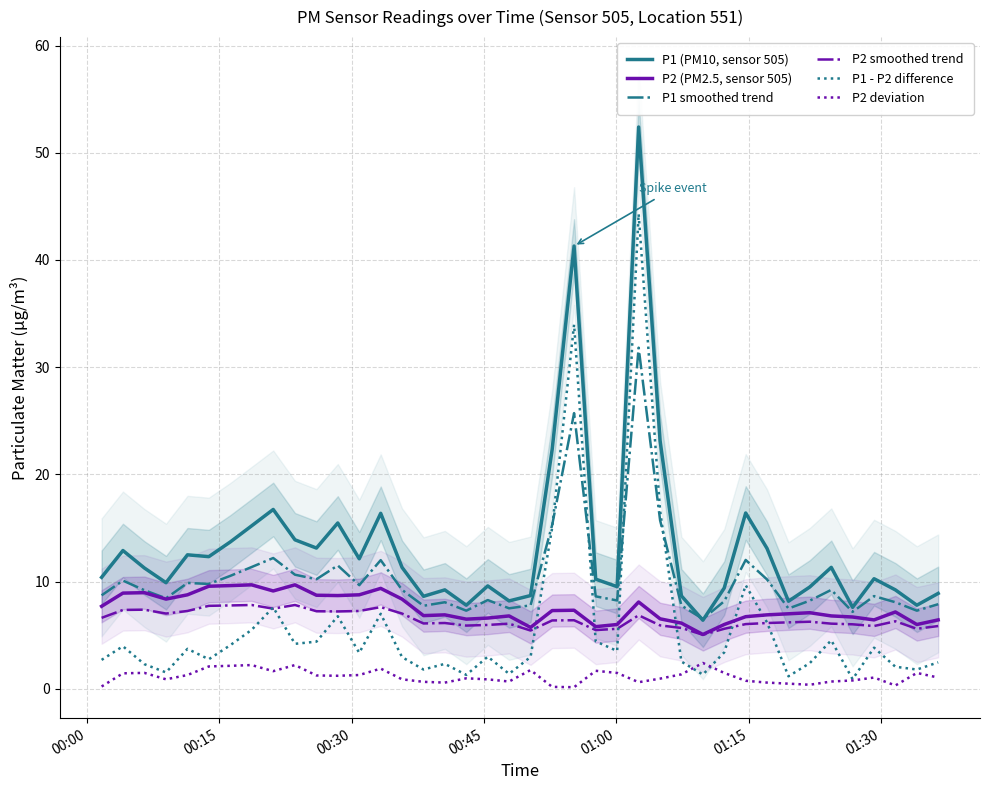

True or false: P1 smoothed trend and P2 smoothed trend cross at least once.

False